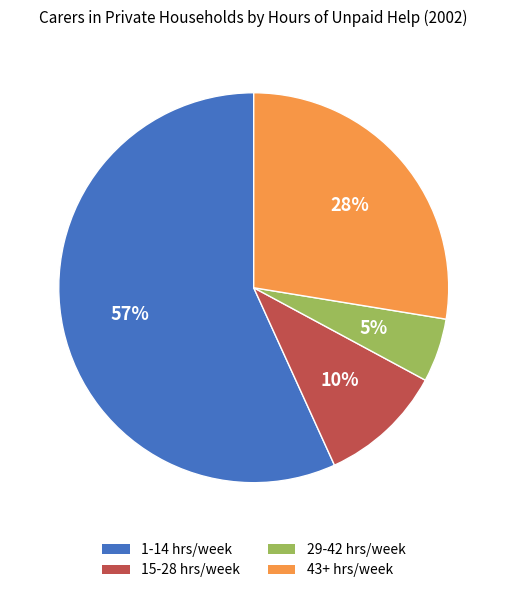

To the nearest percent, what portion does 1-14 hrs/week represent?

57%